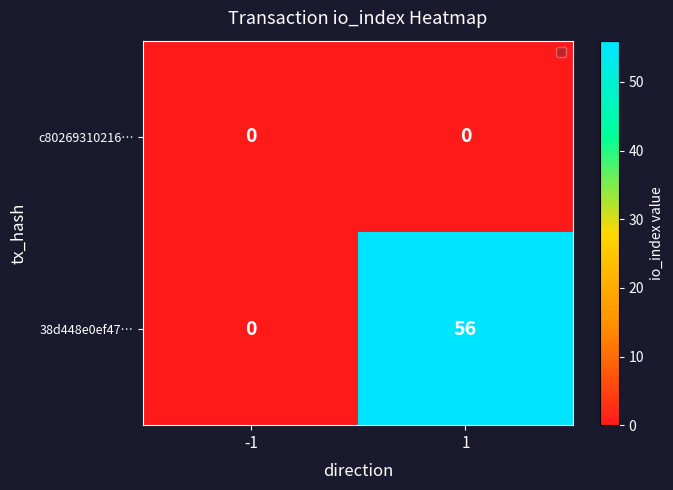

List the series in order of their overall mean, highest first.

38d448e0ef47…, c80269310216…